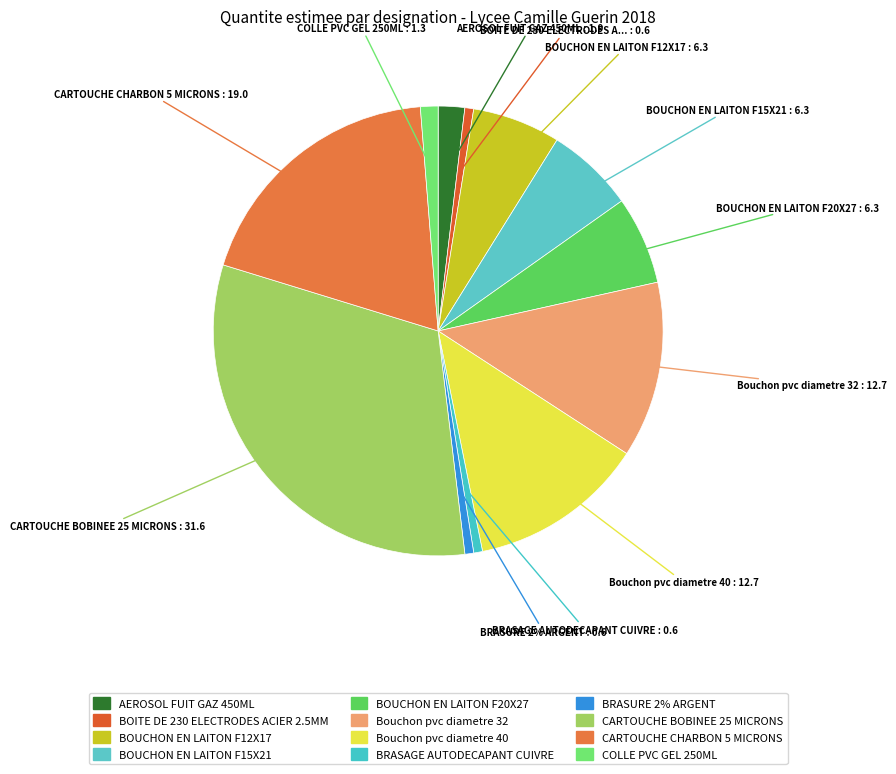

Do CARTOUCHE BOBINEE 25 MICRONS and BOITE DE 230 ELECTRODES ACIER 2.5MM together represent more than half of the pie?

No